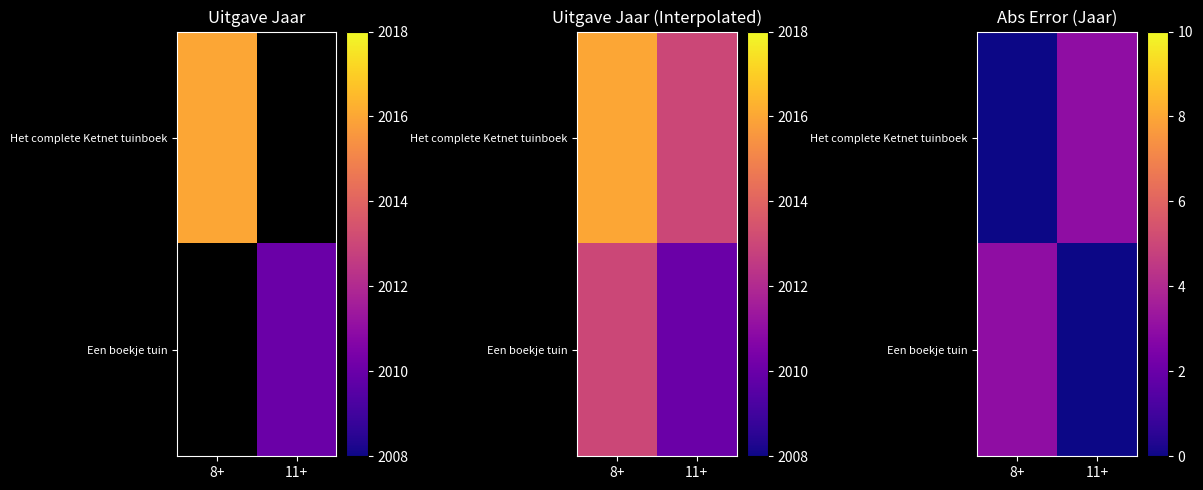

What is the difference between the Een boekje tuin values at 11+ and 8+?

3